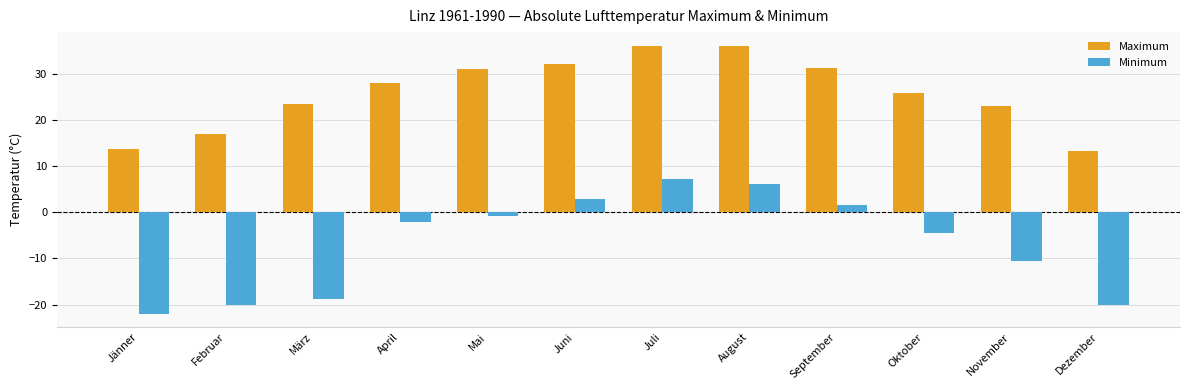

Between Mai and Oktober, which series saw the biggest shift?

Maximum